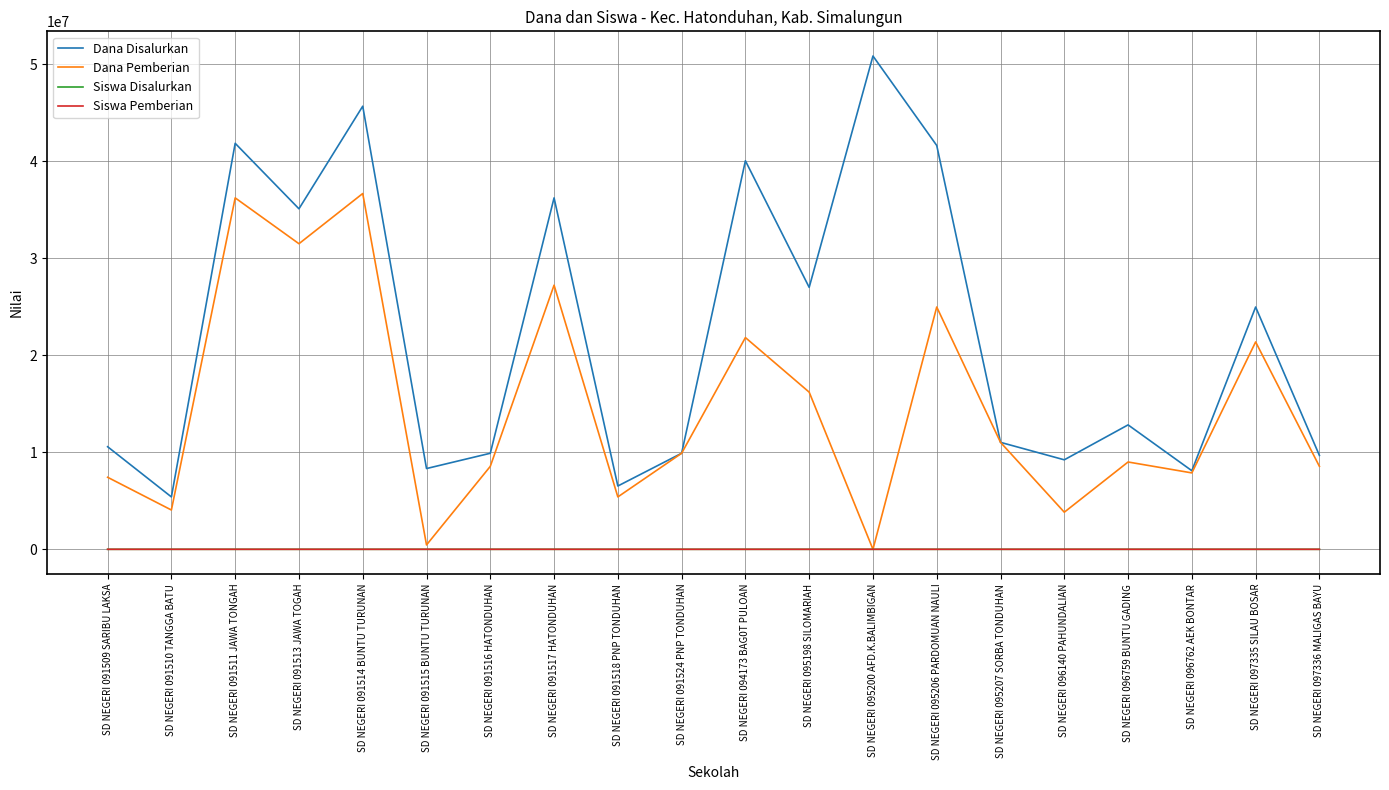

True or false: Siswa Pemberian and Dana Disalurkan intersect in this chart.

False